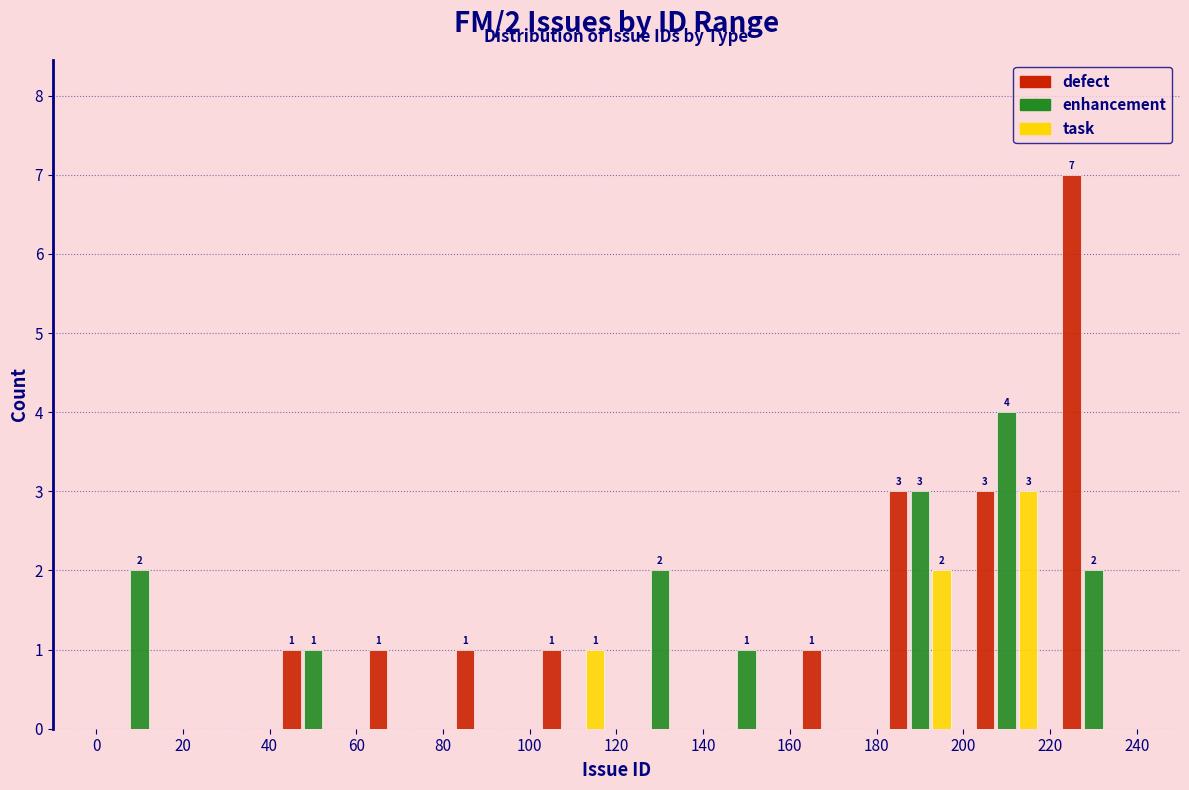

In the enhancement series, which range on the x-axis has the tallest bar?

200 to 220